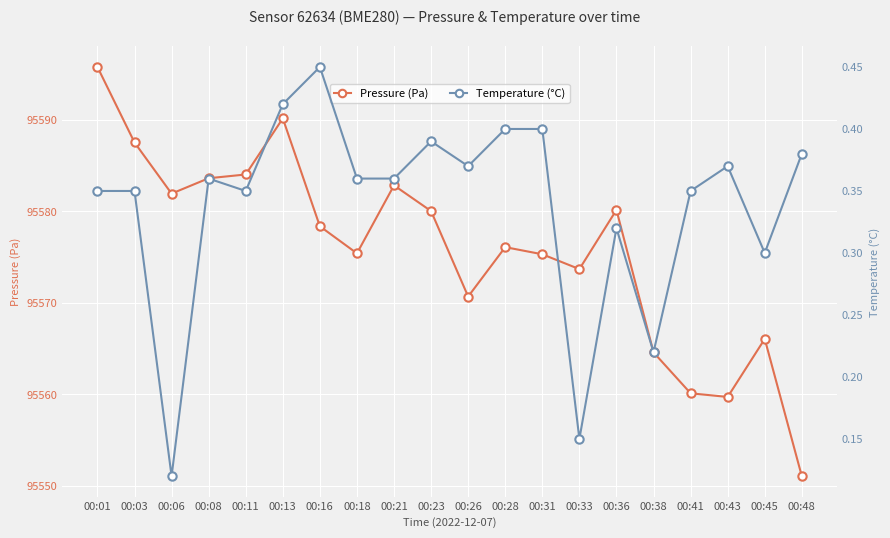

Which series changed the most between 00:13 and 00:38?

Pressure (Pa)